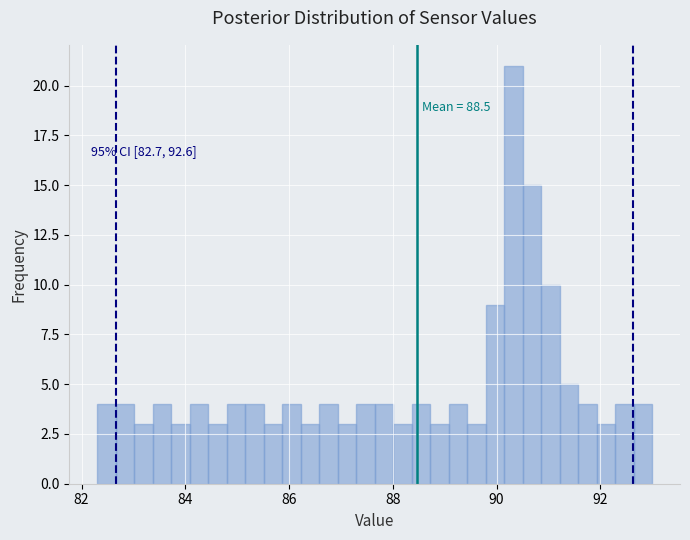

Around what value on the x-axis is the tallest bar? Give the approximate position of its centre, as read against the axis.

90.4